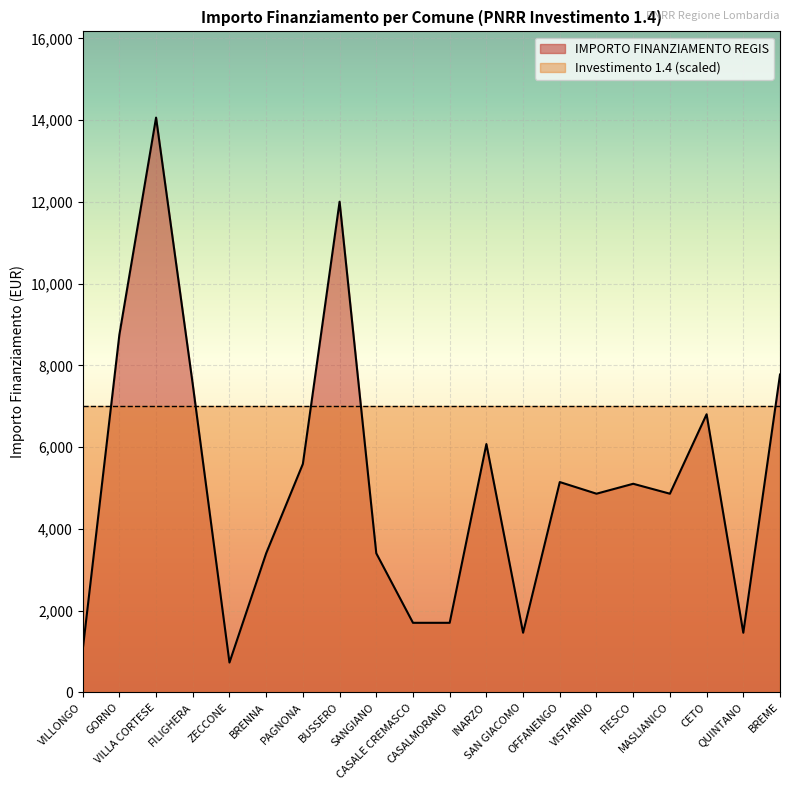

How many interior local valleys (lower than both neighbors) does the data have?

5